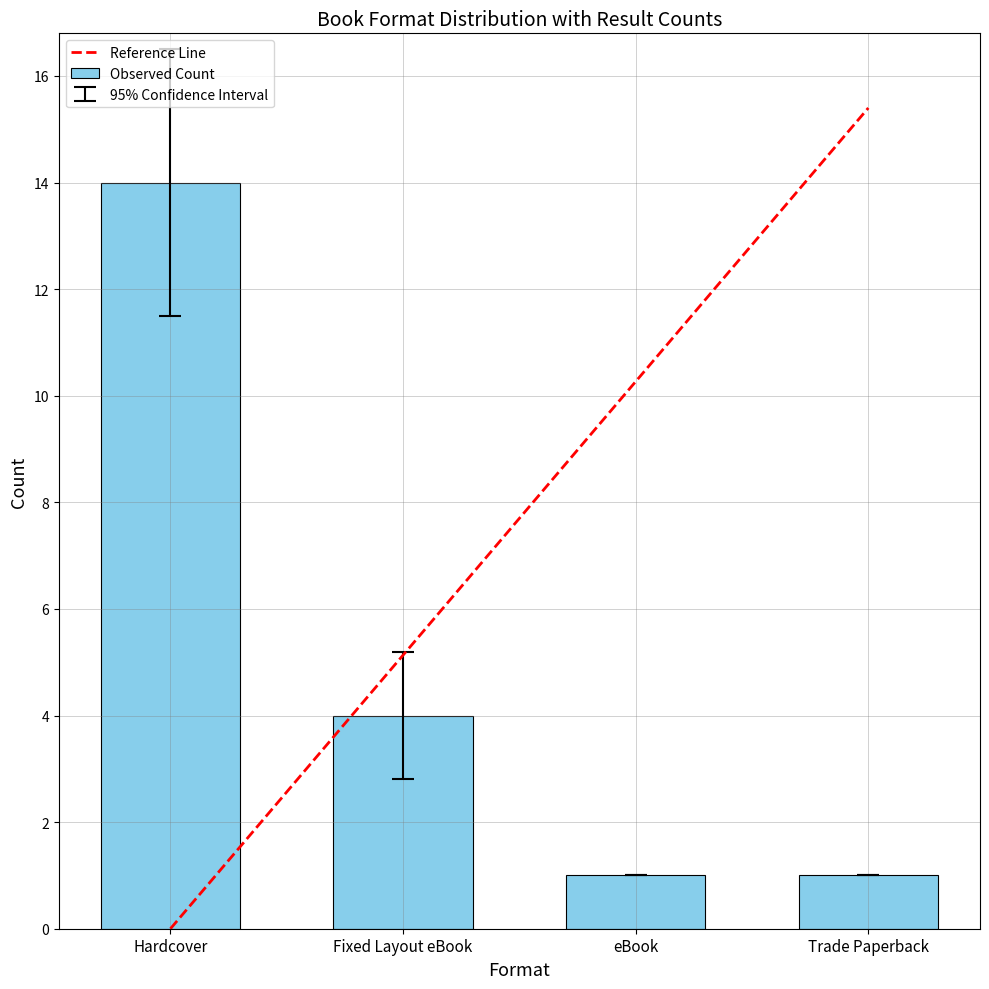

Reading right to left, extract all data points from this chart.

Trade Paperback=1	eBook=1	Fixed Layout eBook=4	Hardcover=14